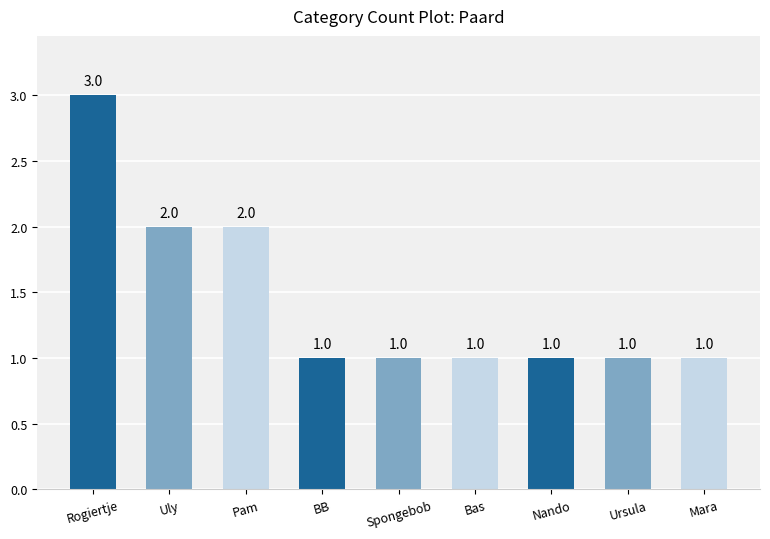

What is the ratio of the value at Ursula to the value at Rogiertje?

0.3